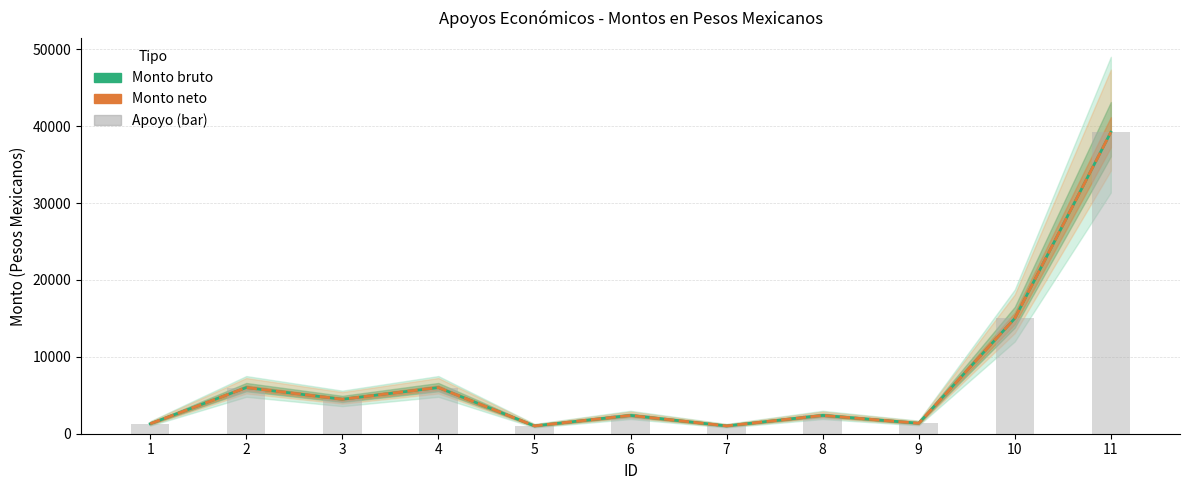

Reading left to right, list all the values displayed in this chart.

Monto bruto: 1300.0	6000.0	4482.2	6000.0	1021.1	2382.7	1021.1	2382.7	1361.5	15000.0	39222.0
Monto neto: 1300.0	6000.0	4482.2	6000.0	1021.1	2382.7	1021.1	2382.7	1361.5	15000.0	39222.0